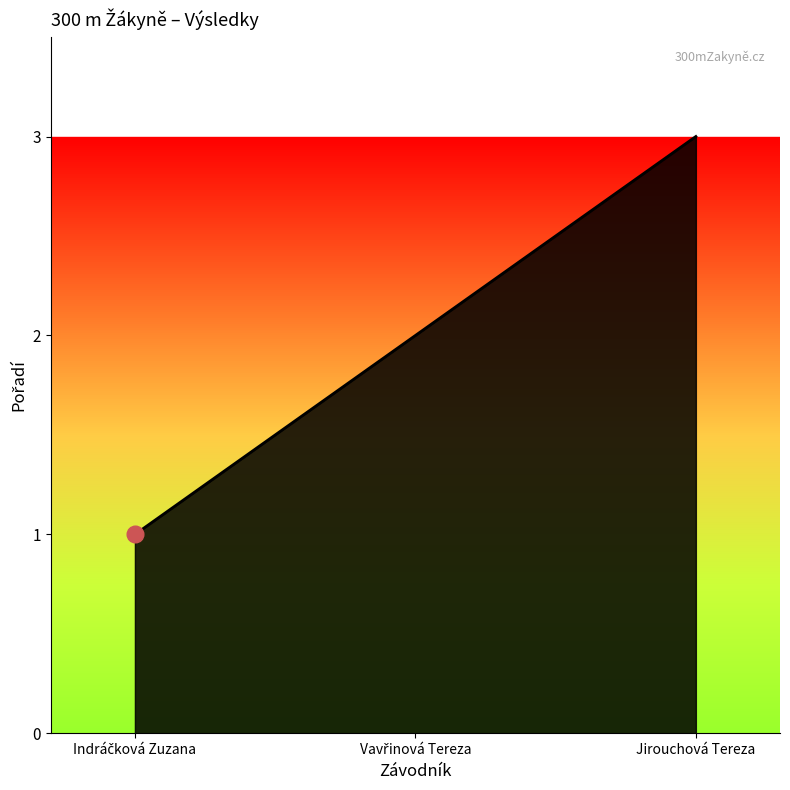

The chart shows a value of 2 at Jirouchová Tereza. True or false?

False